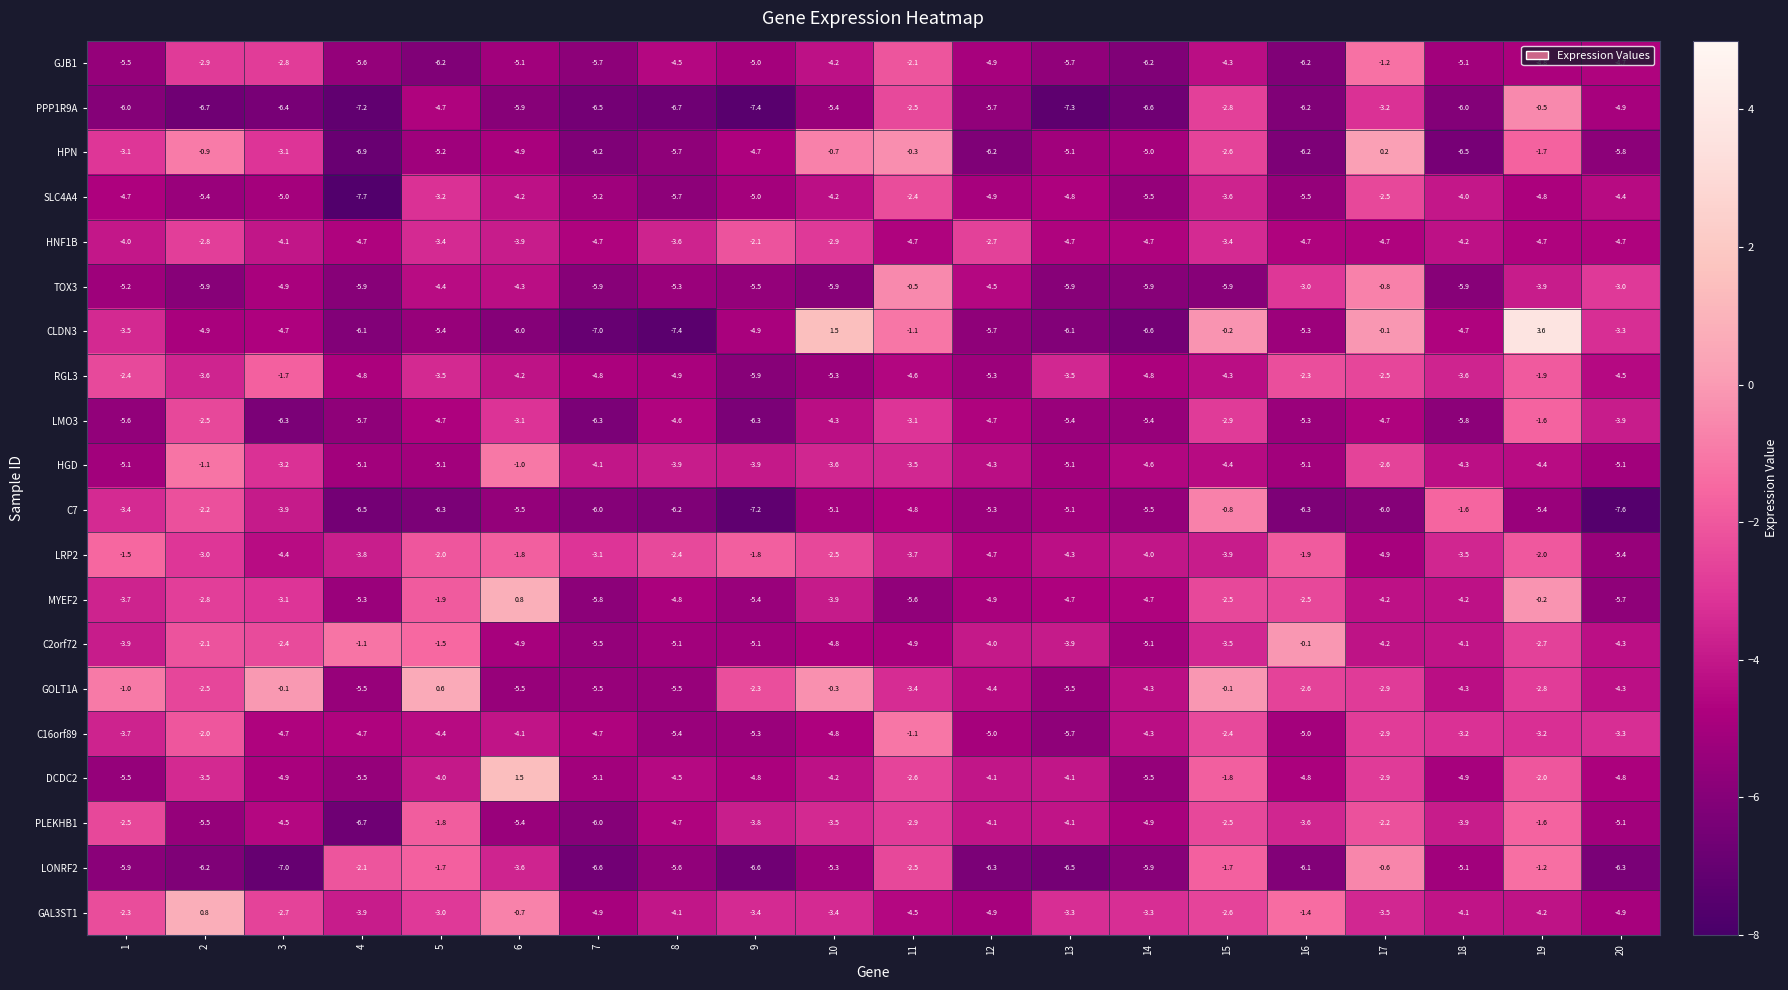

What is the difference between the highest and lowest values at 20?

4.6